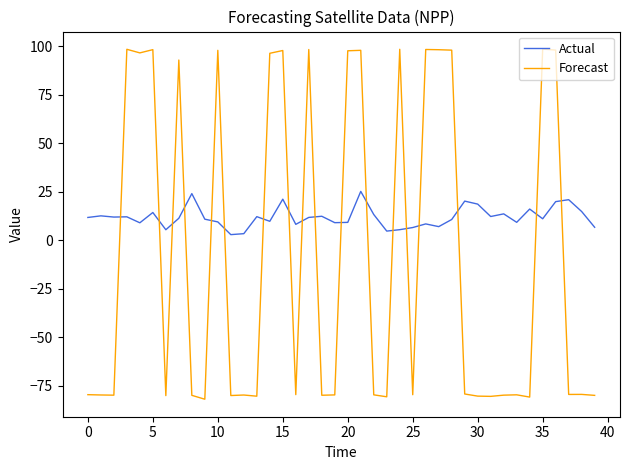

What is the difference between the maximum and minimum values in the Forecast series?

180.5